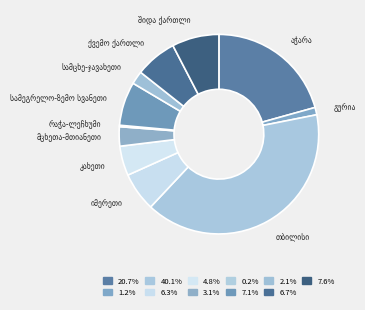

Is there a majority slice in this chart?

No